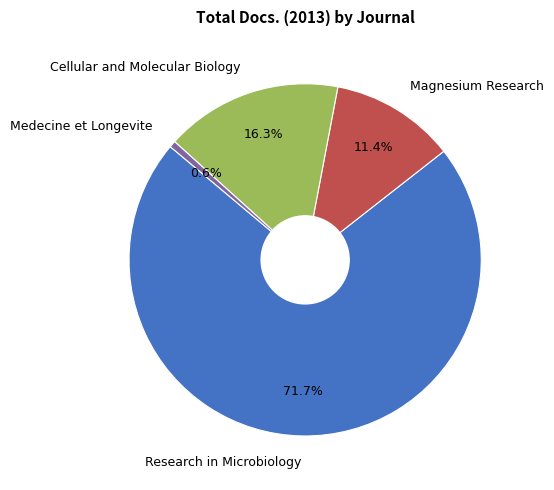

Which category has the biggest portion of the pie?

Research in Microbiology